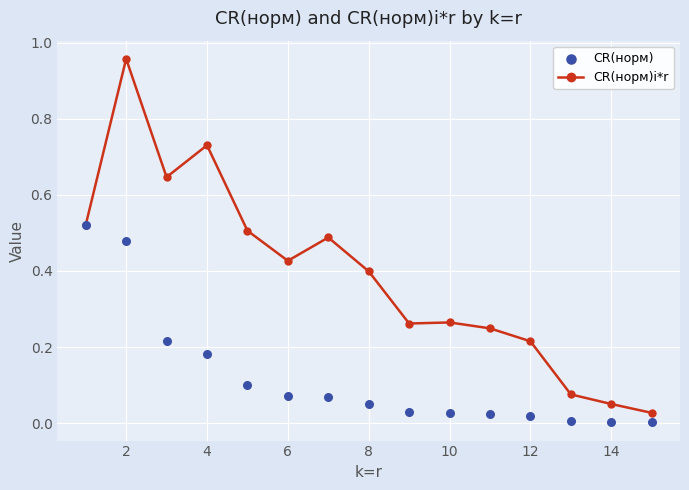

Which series contains the highest Y value?

CR(норм)i*r